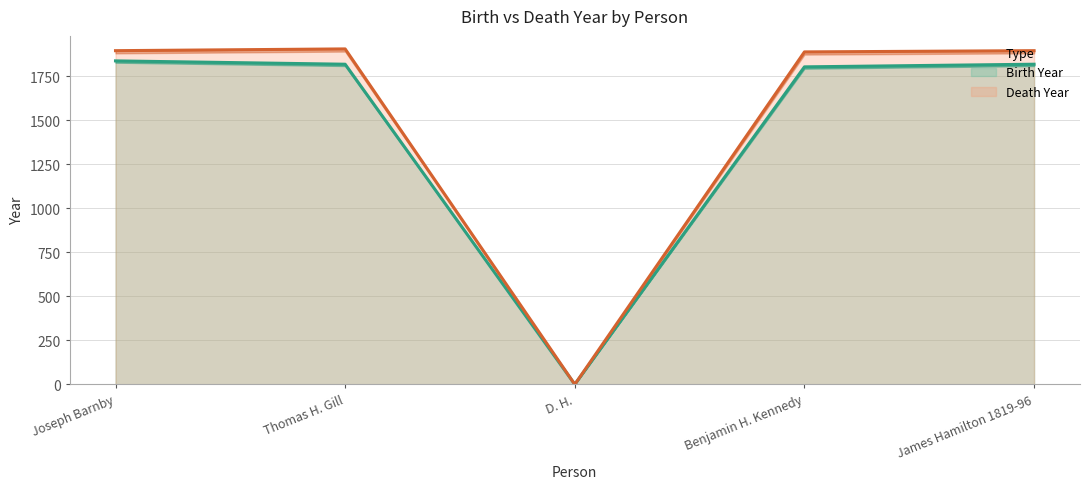

What are all the series names shown in the legend?

Birth Year, Death Year